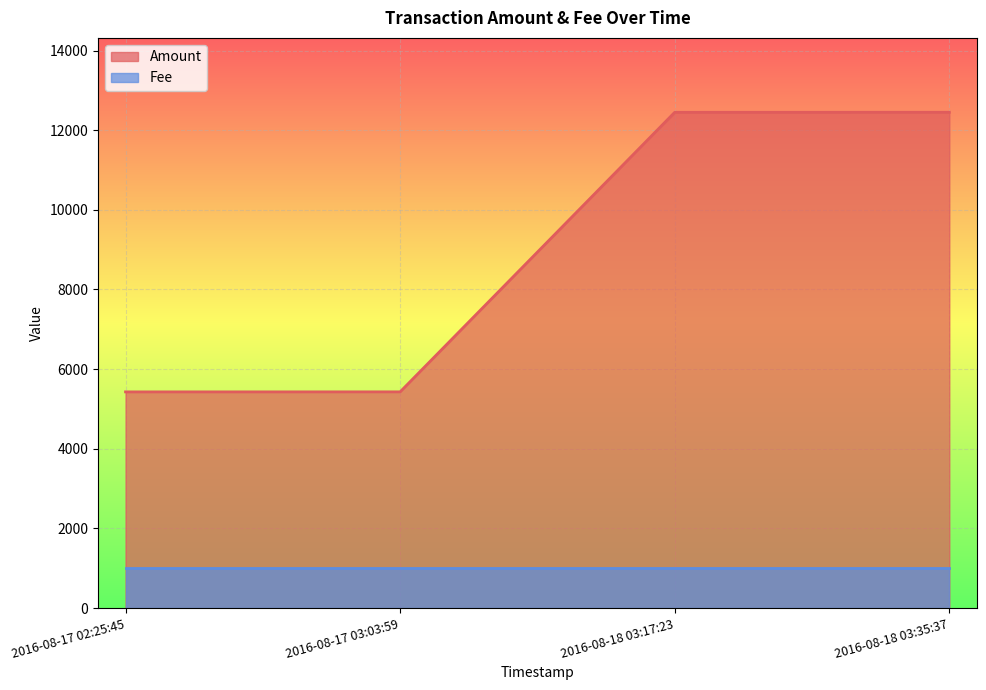

What is the difference between the maximum and minimum values?

7021